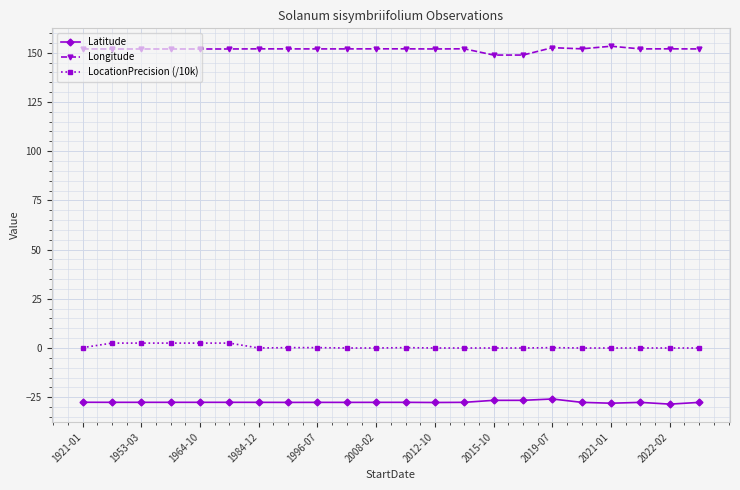

What is the minimum value shown in the chart?

-28.5